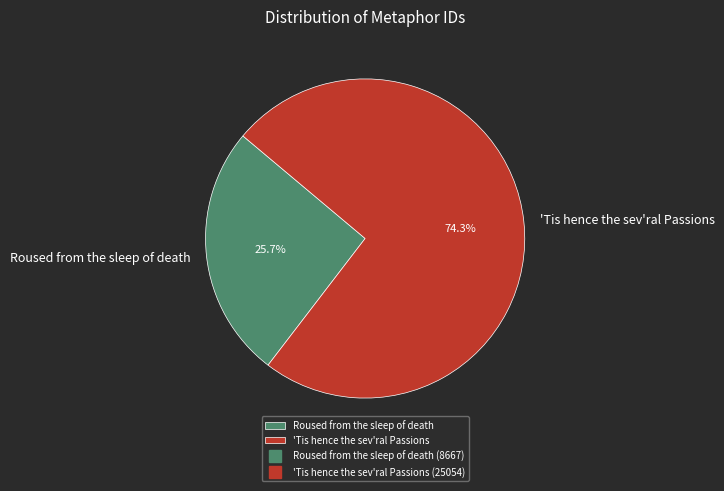

Which has a higher value, Roused from the sleep of death or 'Tis hence the sev'ral Passions?

'Tis hence the sev'ral Passions